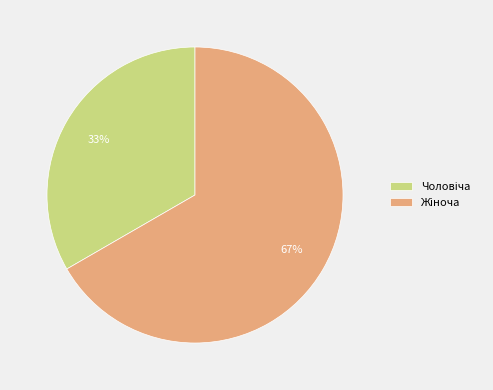

Is there any slice that represents more than half of the pie?

Yes